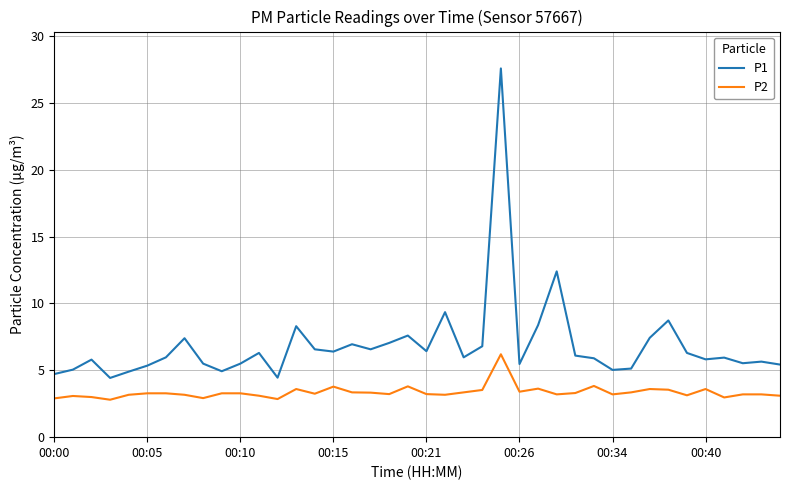

Which series has the largest range (max minus min)?

P1